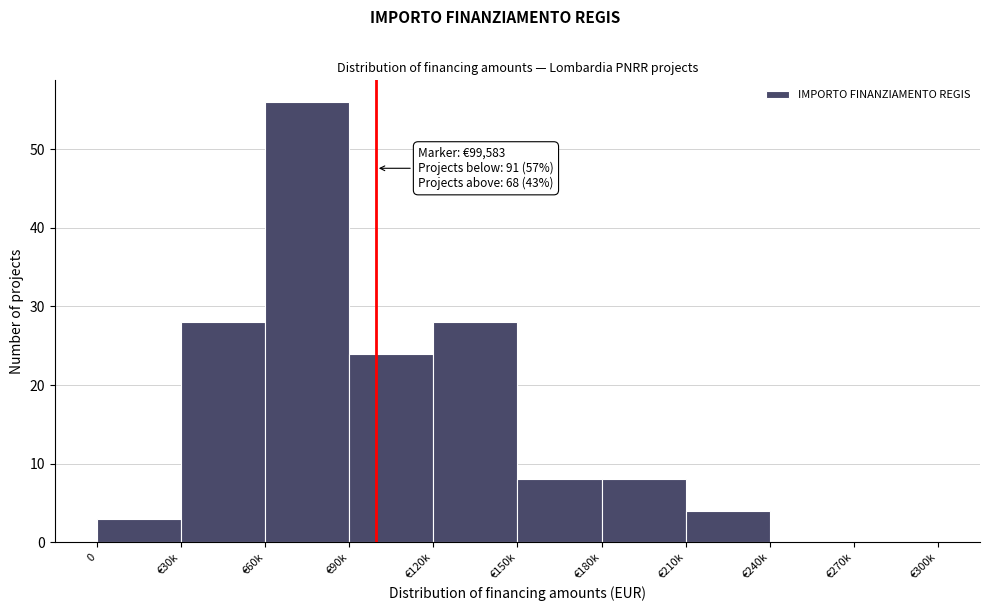

Reading left to right, transcribe all the data shown in this chart.

0=3	€30k=28	€60k=56	€90k=24	€120k=28	€150k=8	€180k=8	€210k=4	€240k=0	€270k=0